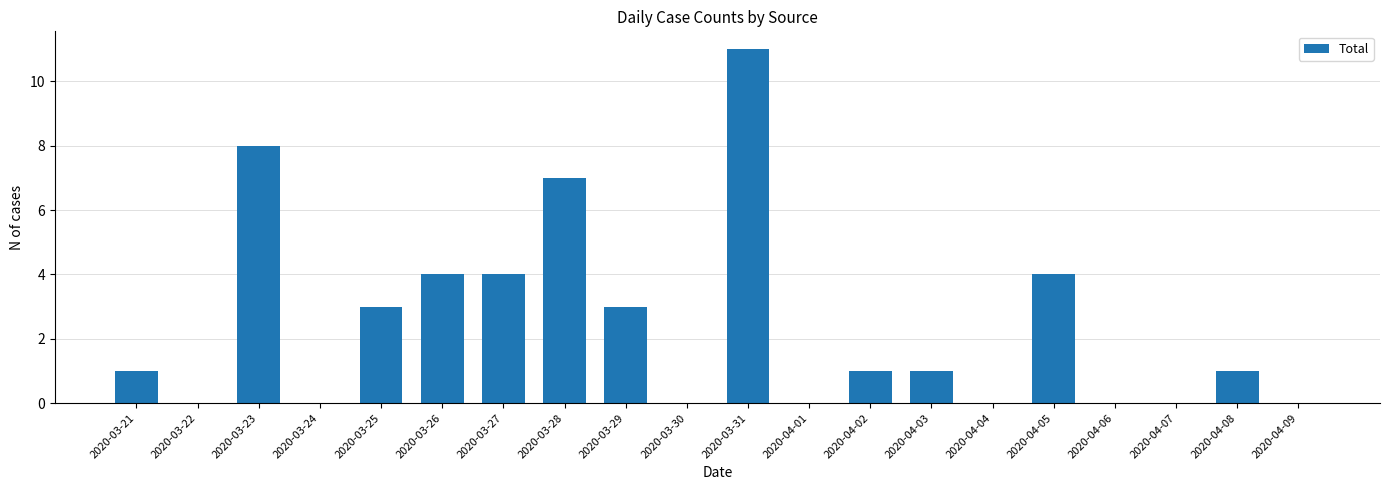

Reading right to left, transcribe all the data shown in this chart.

2020-04-09=0	2020-04-08=1	2020-04-07=0	2020-04-06=0	2020-04-05=4	2020-04-04=0	2020-04-03=1	2020-04-02=1	2020-04-01=0	2020-03-31=11	2020-03-30=0	2020-03-29=3	2020-03-28=7	2020-03-27=4	2020-03-26=4	2020-03-25=3	2020-03-24=0	2020-03-23=8	2020-03-22=0	2020-03-21=1